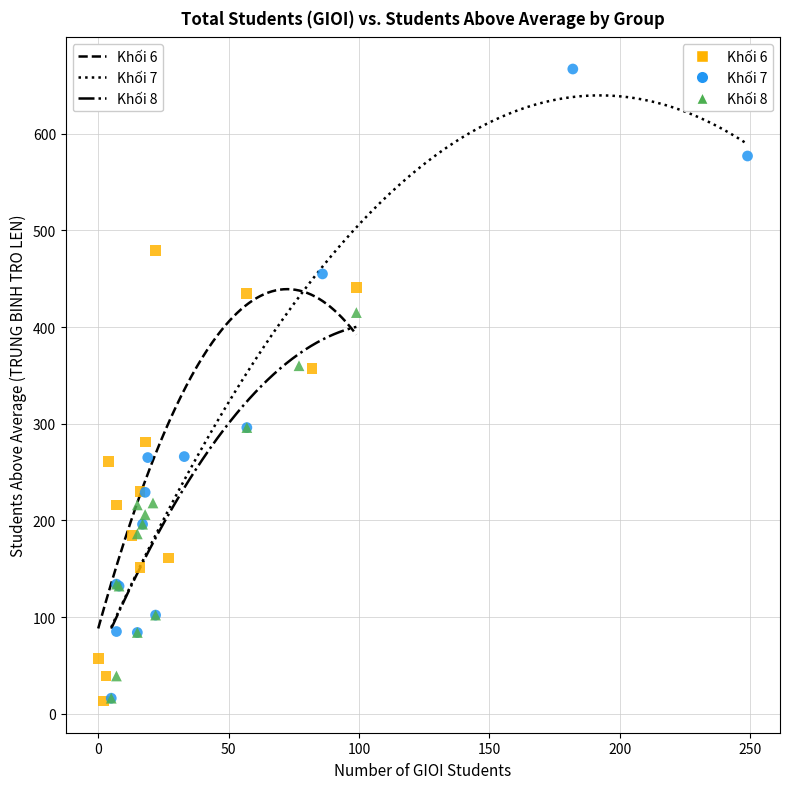

Which series contains the highest Y value?

Khối 7